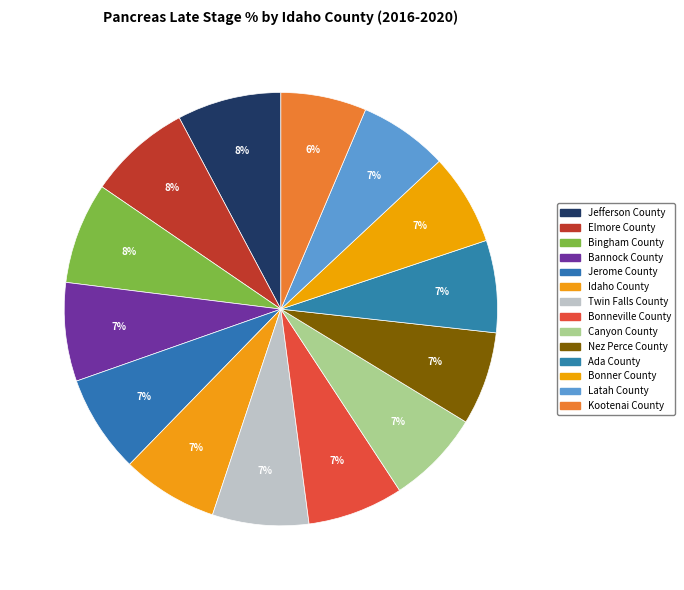

Is there any slice that represents more than half of the pie?

No